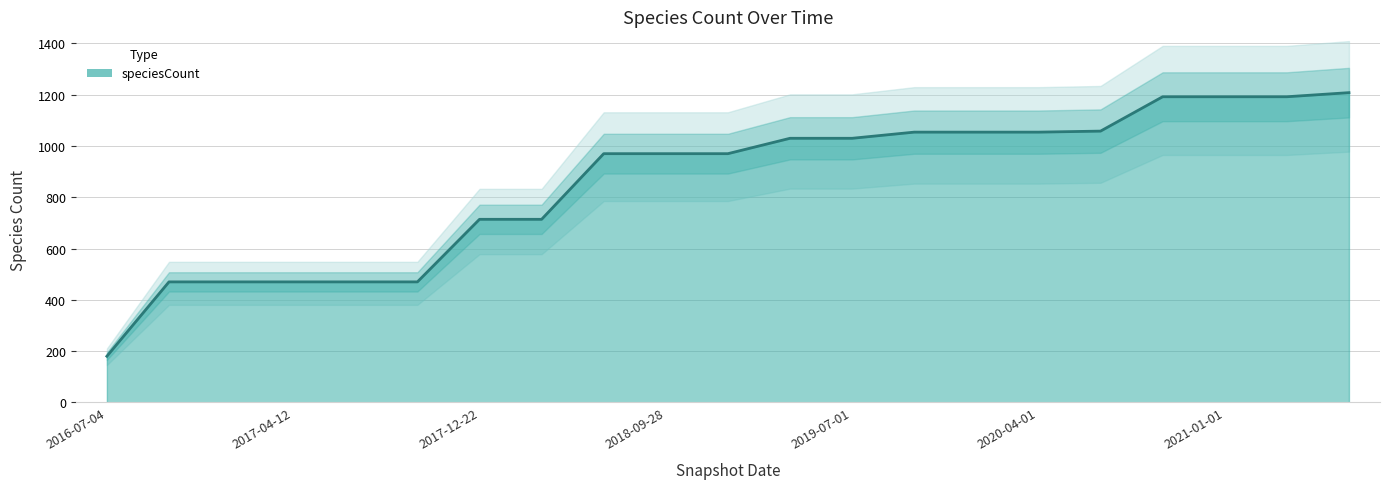

What is the label of the 2nd point from the left?

2016-10-07